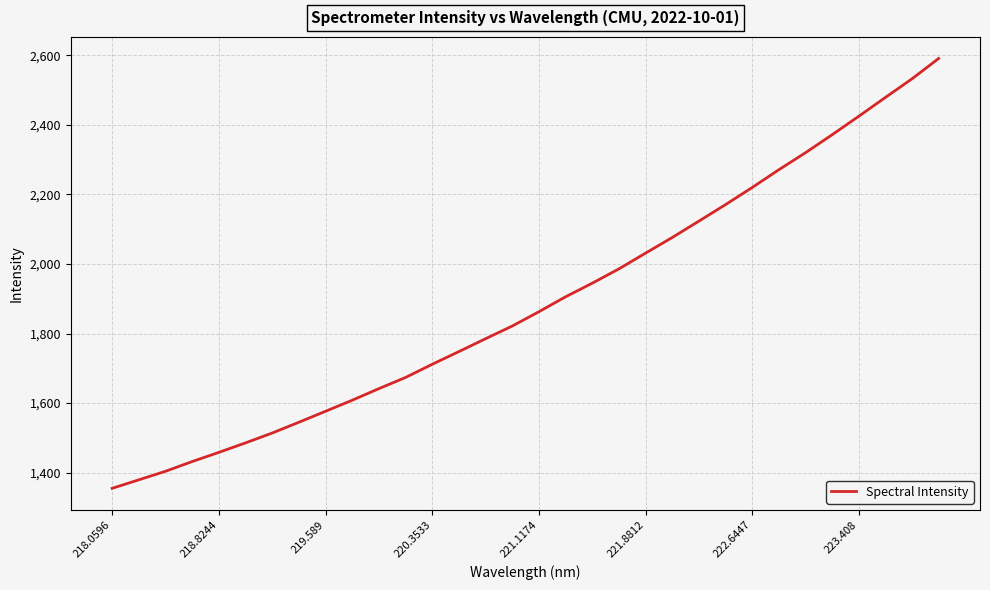

What is the maximum value shown in the chart?

2590.6